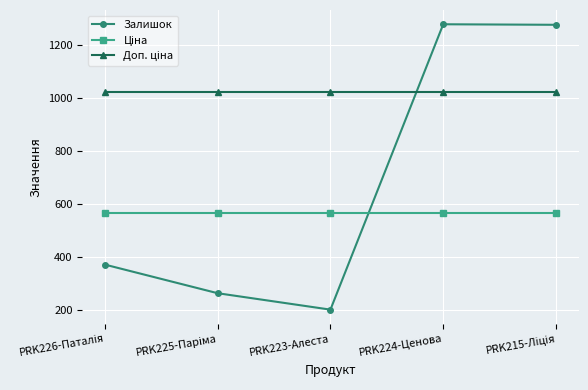

What is the smallest value displayed?

202.0